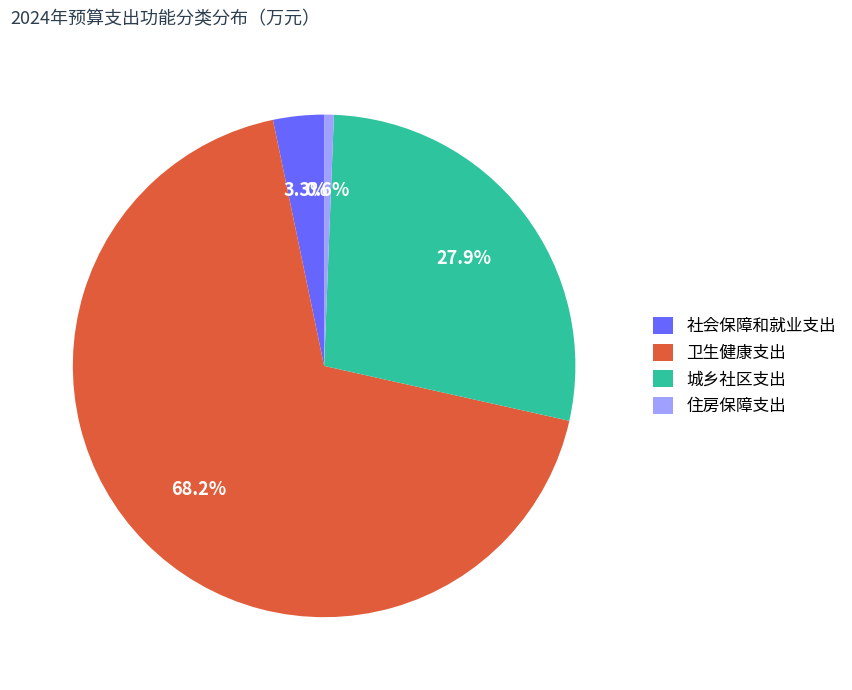

What percentage is NOT represented by 社会保障和就业支出?

96.7%